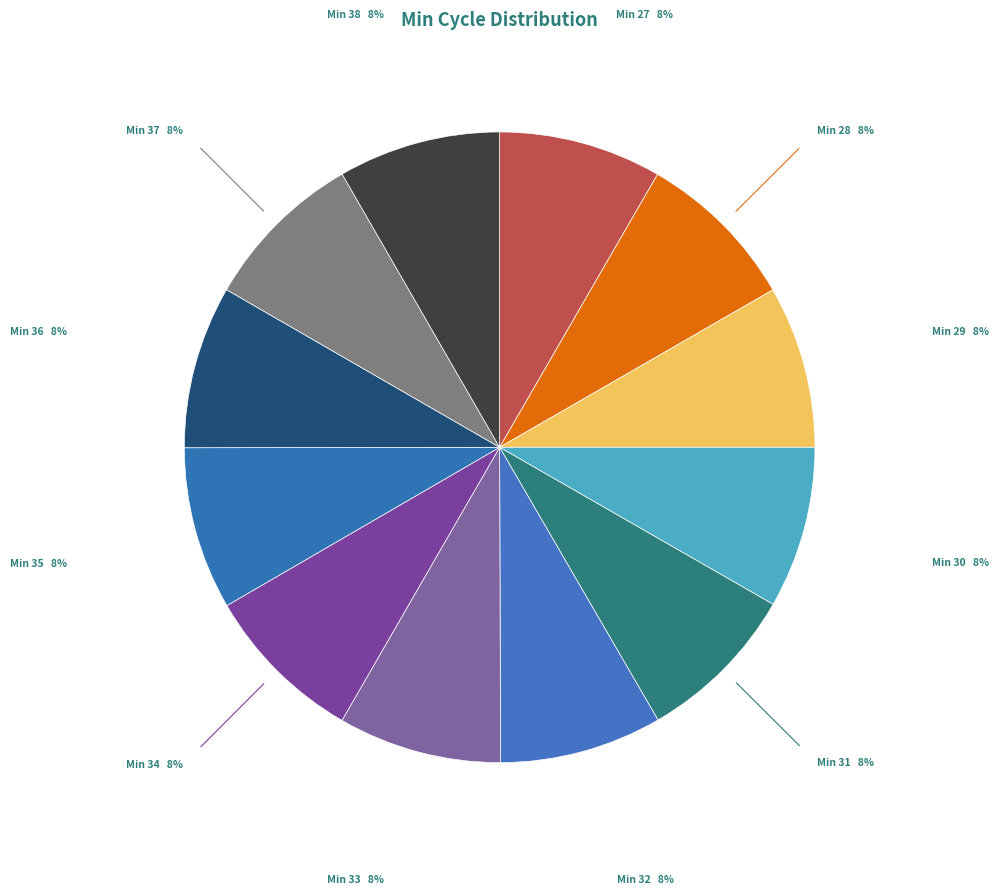

How many slices are in this pie chart?

12